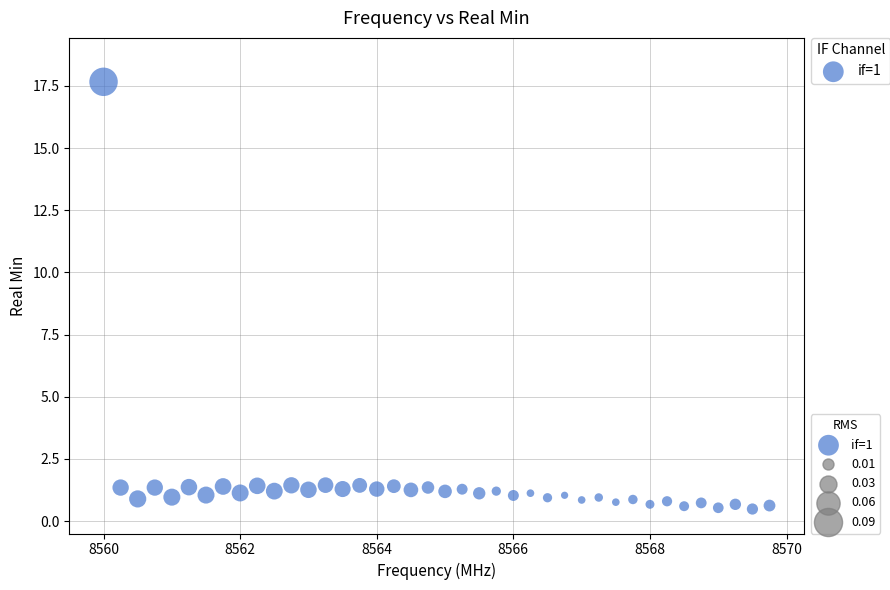

What is the range of Y values (max minus min)?

17.2